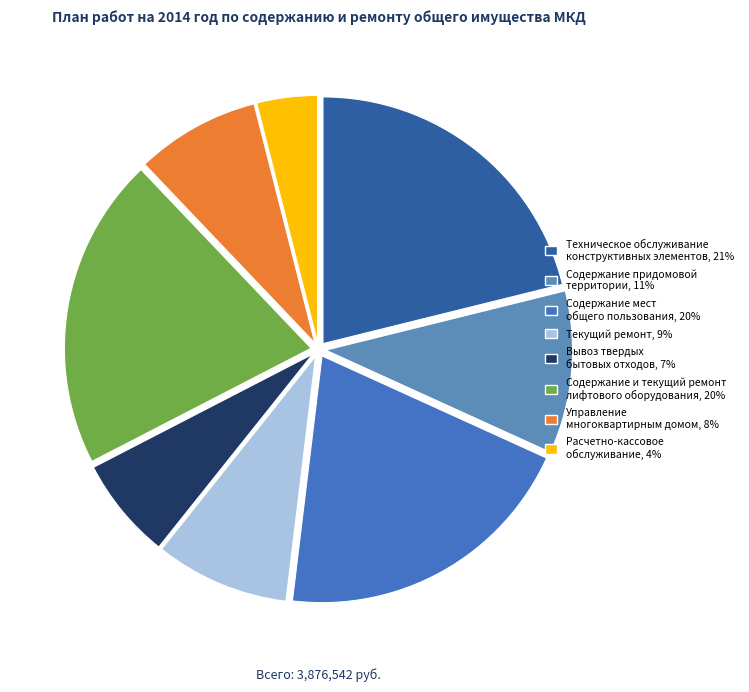

Does any single category account for the majority?

No